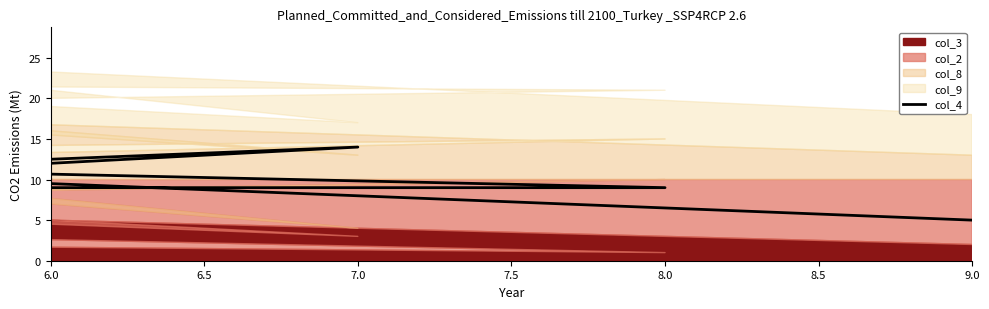

How many data points are less than 10?

4